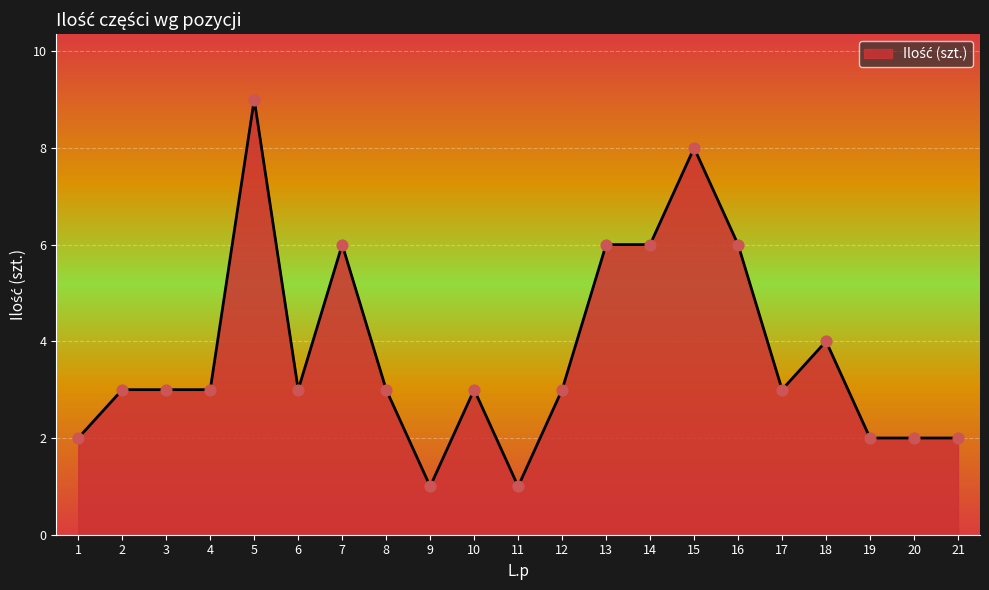

Which has a higher value, 1 or 11?

1